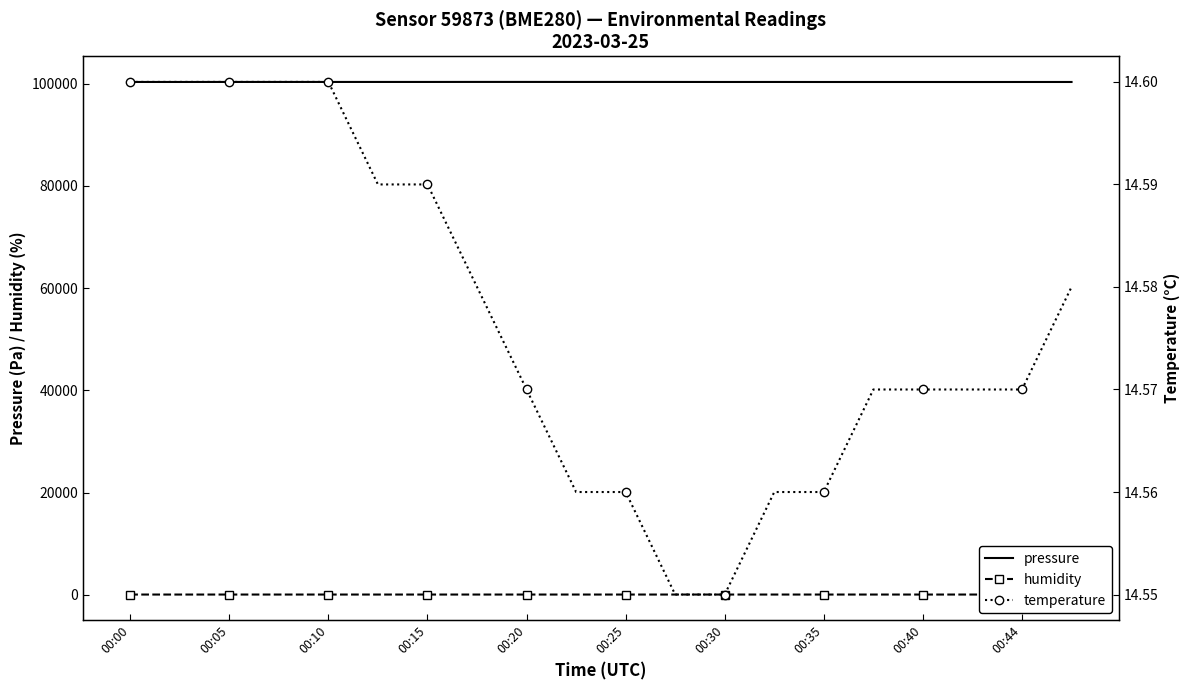

How many interior local valleys does the humidity series have?

6